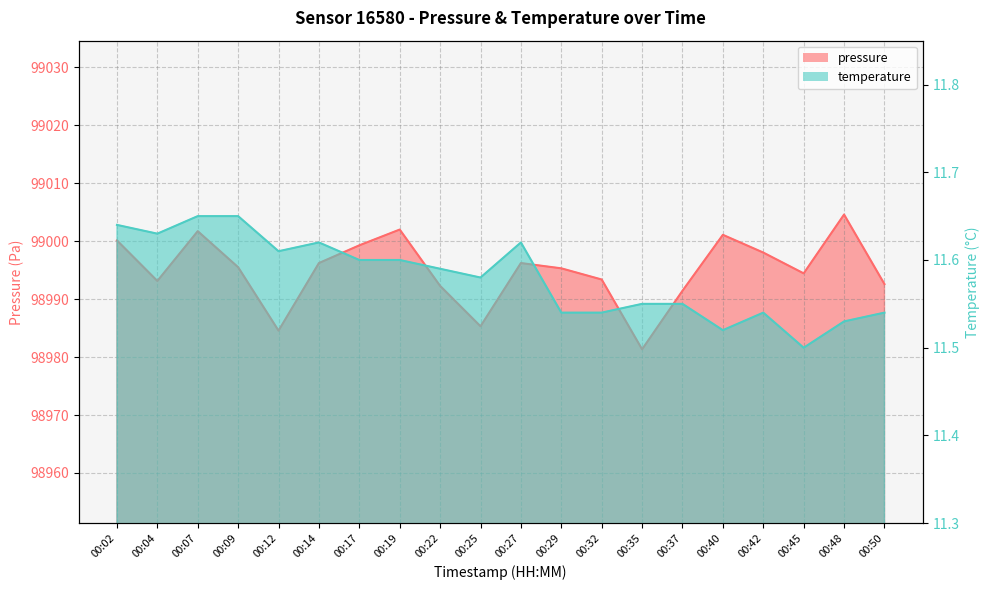

Which series has the widest spread of values?

pressure